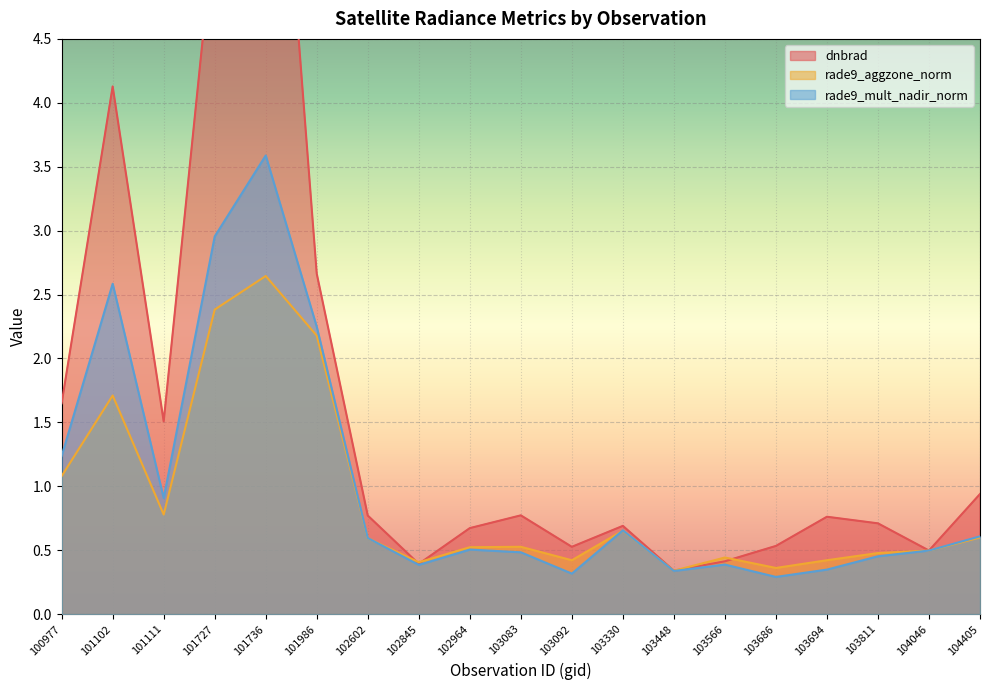

Where is rade9_mult_nadir_norm nearest to the value 1?

101111